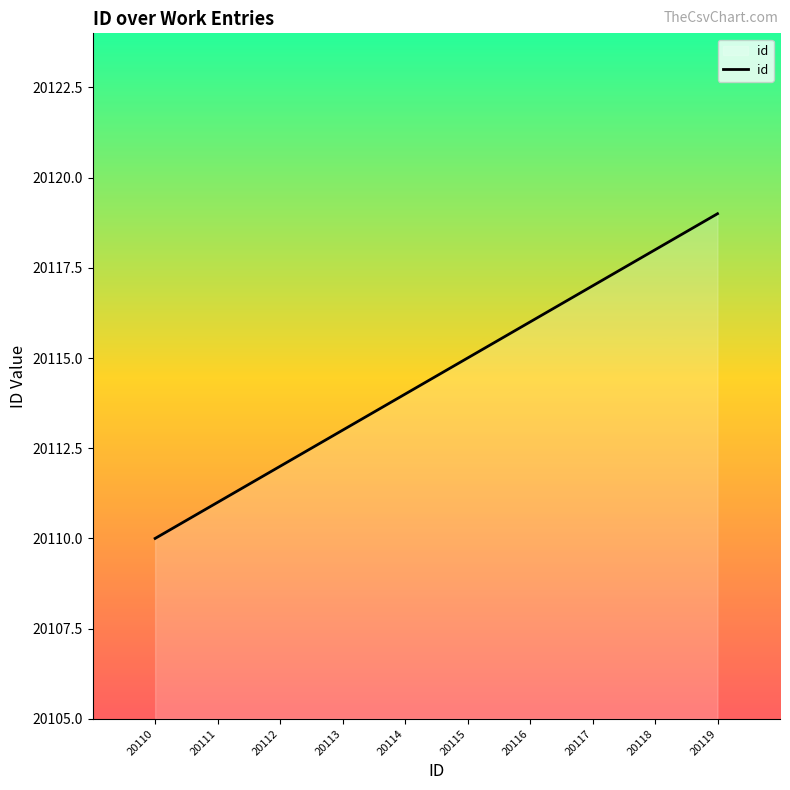

The chart shows a value of 20116 at 20116. True or false?

True